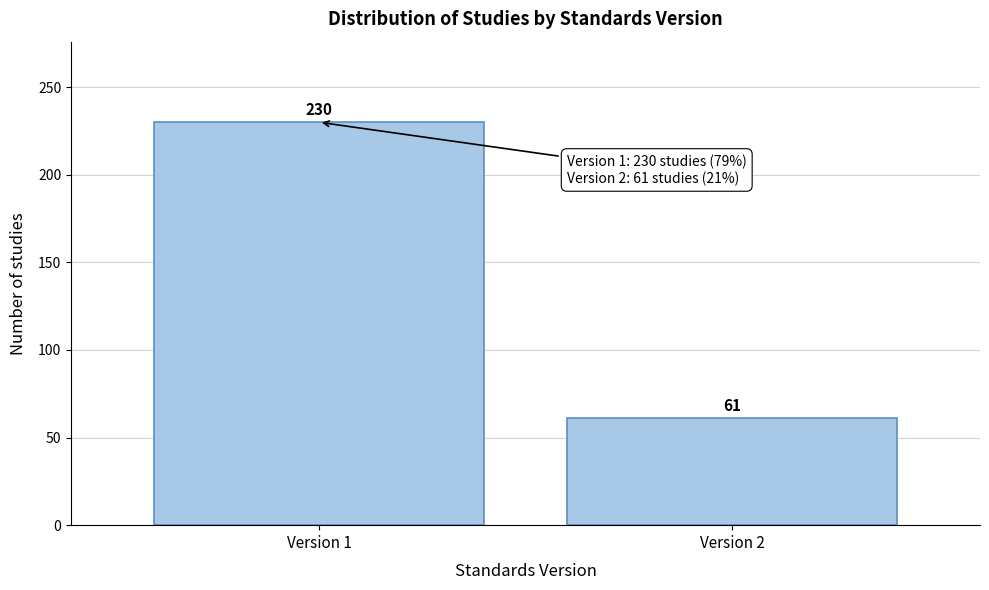

Reading left to right, what are all the values shown in this chart?

Version 1=230	Version 2=61